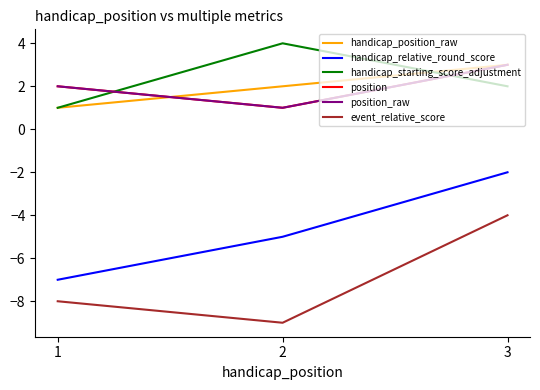

The value of position at 2 is 1. True or false?

True